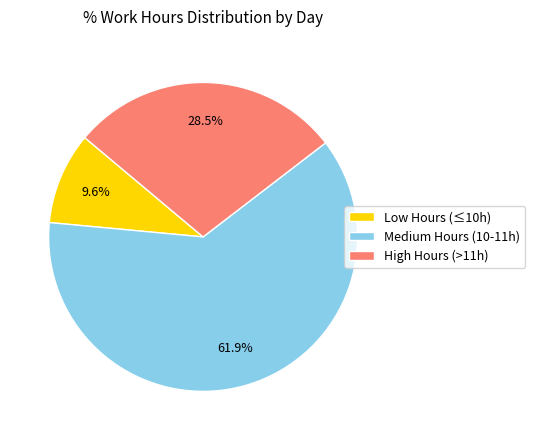

Does any single category account for the majority?

Yes